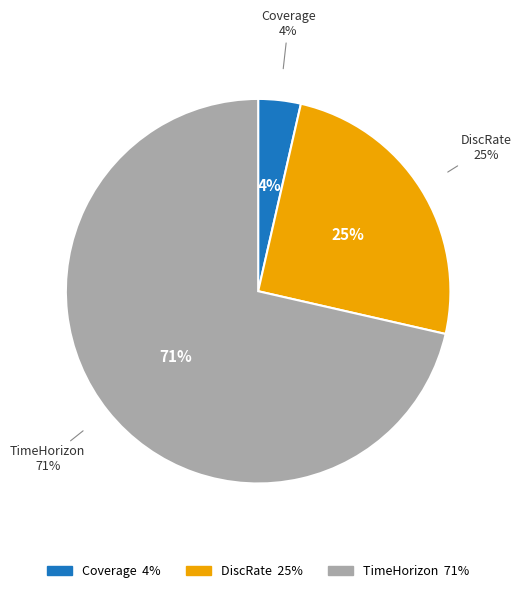

Rank the categories by value from lowest to highest.

Coverage, DiscRate, TimeHorizon